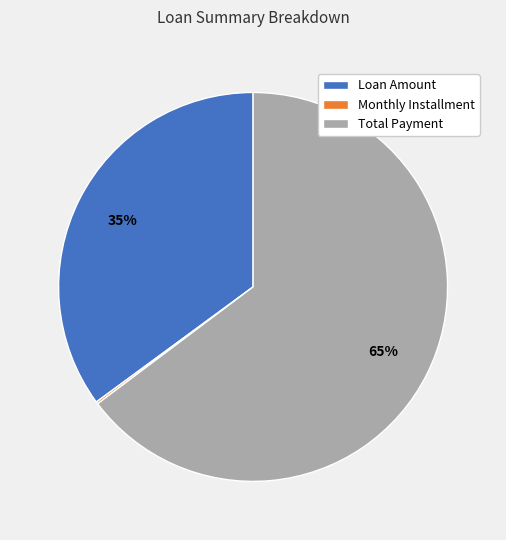

True or false: Loan Amount accounts for 35% of the total.

True